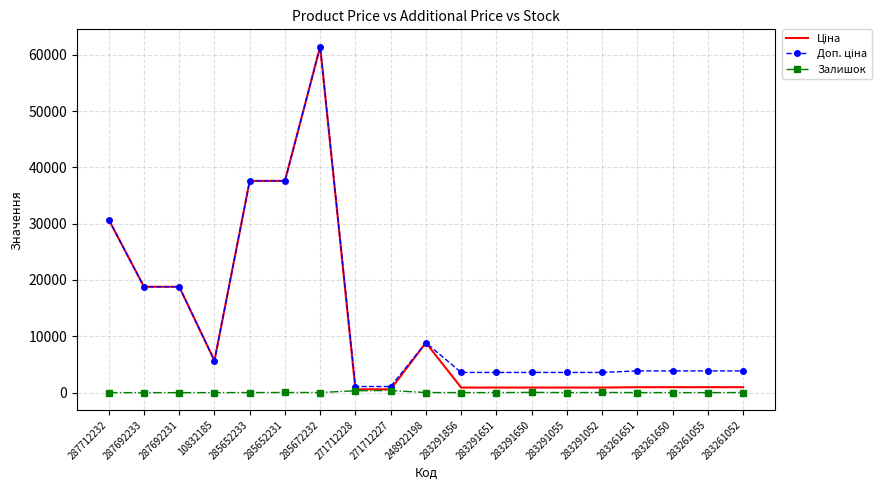

What is the difference between the highest and lowest values at 283291856?

3574.6